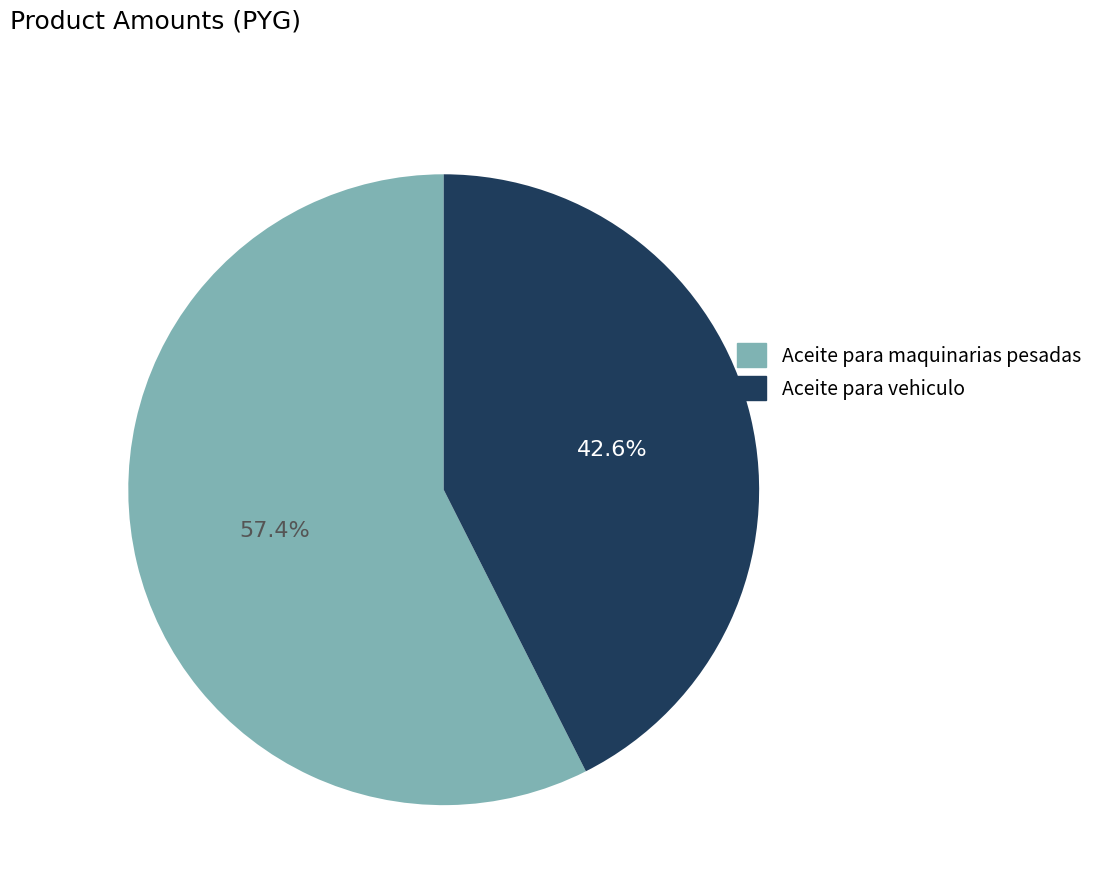

What is the largest slice in the pie chart?

Aceite para maquinarias pesadas